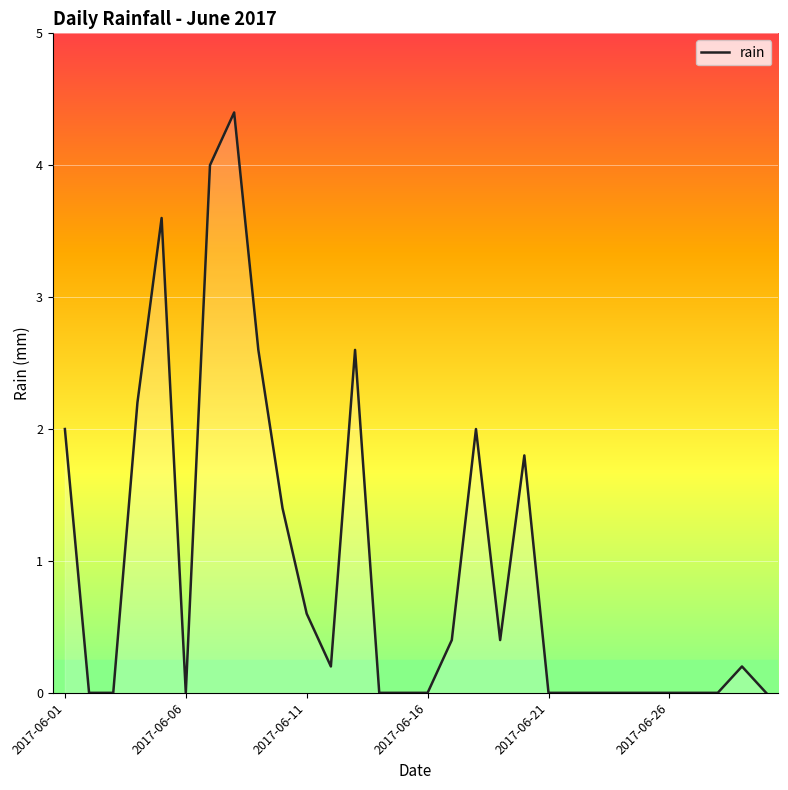

What is the difference between the maximum and minimum values?

4.4